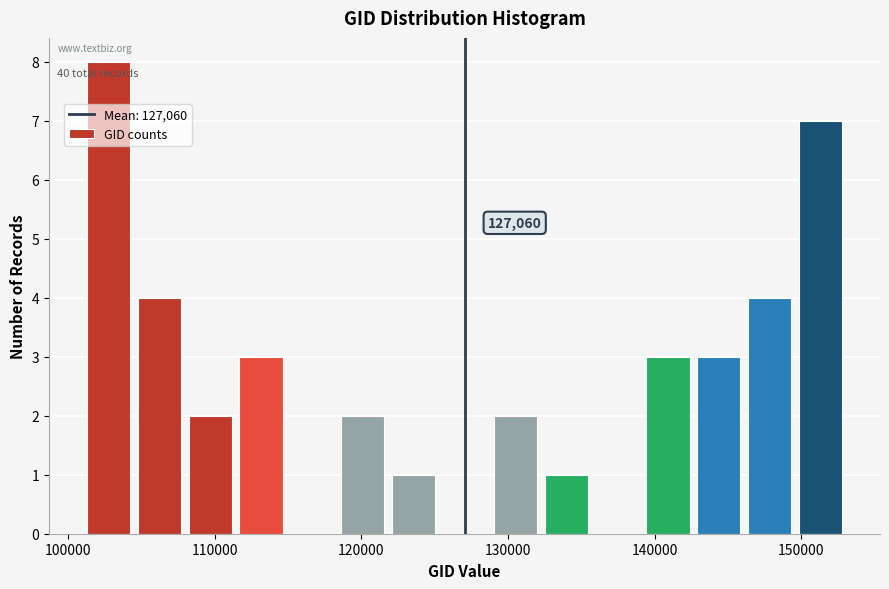

Read against the x-axis, roughly where is the centre of the tallest bar?

103000